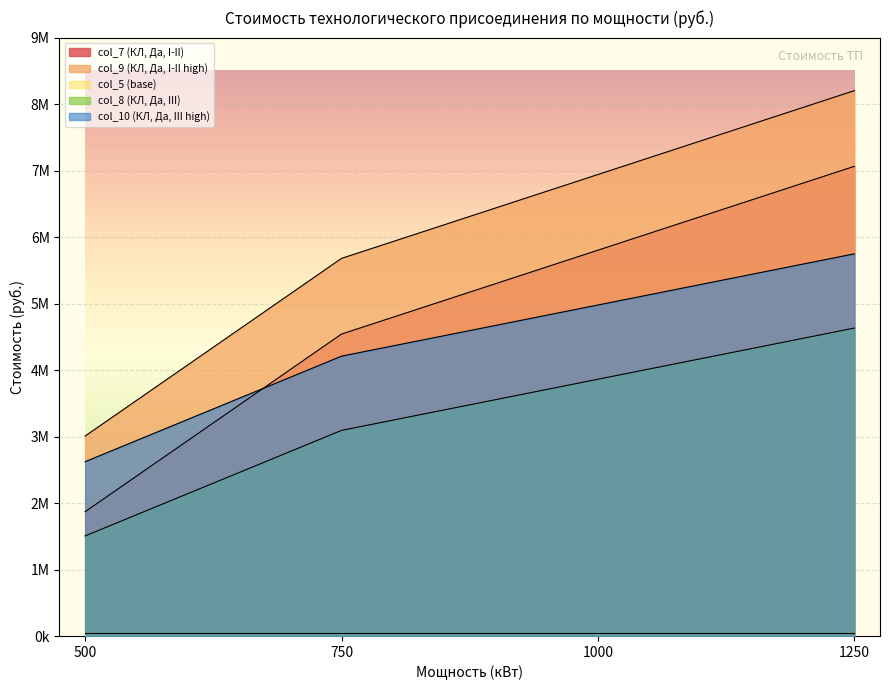

Between 750 and 1250, which series saw the biggest shift?

col_7 (КЛ, Да, I-II)